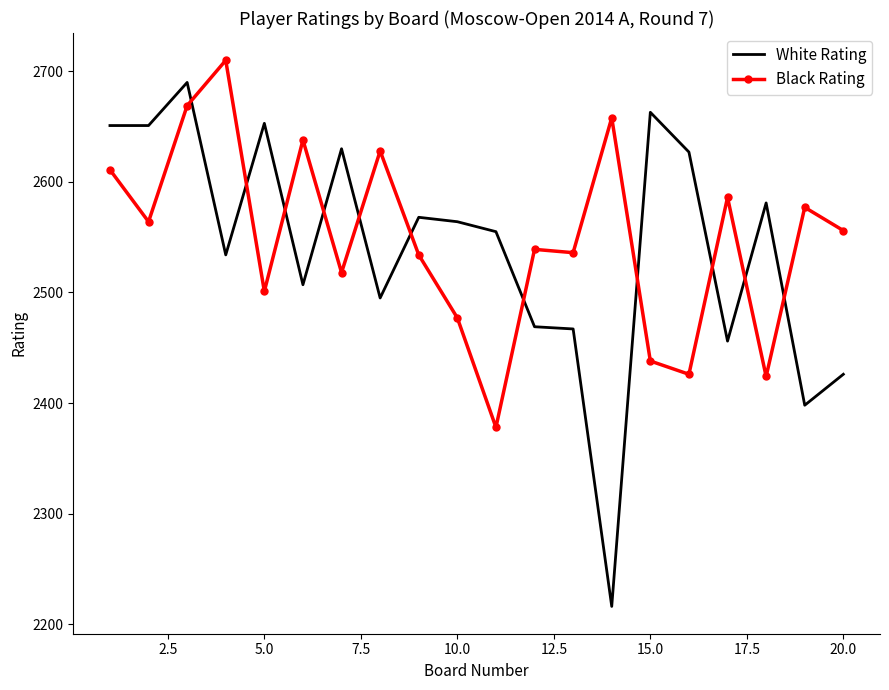

Which series has the largest range (max minus min)?

White Rating